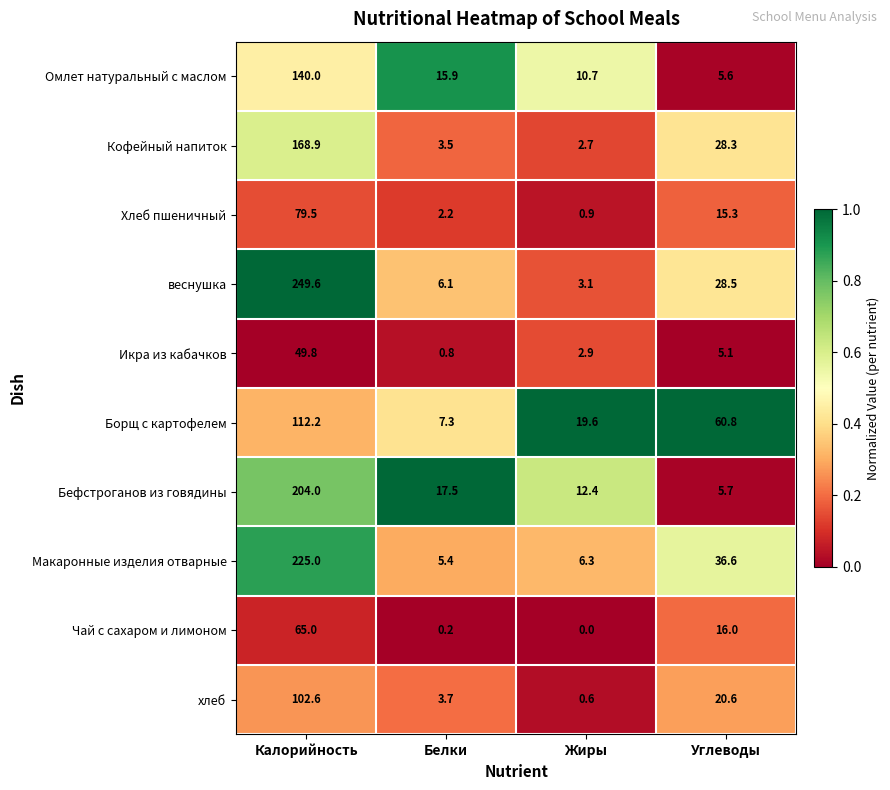

At how many categories does at least one series exceed 0?

4